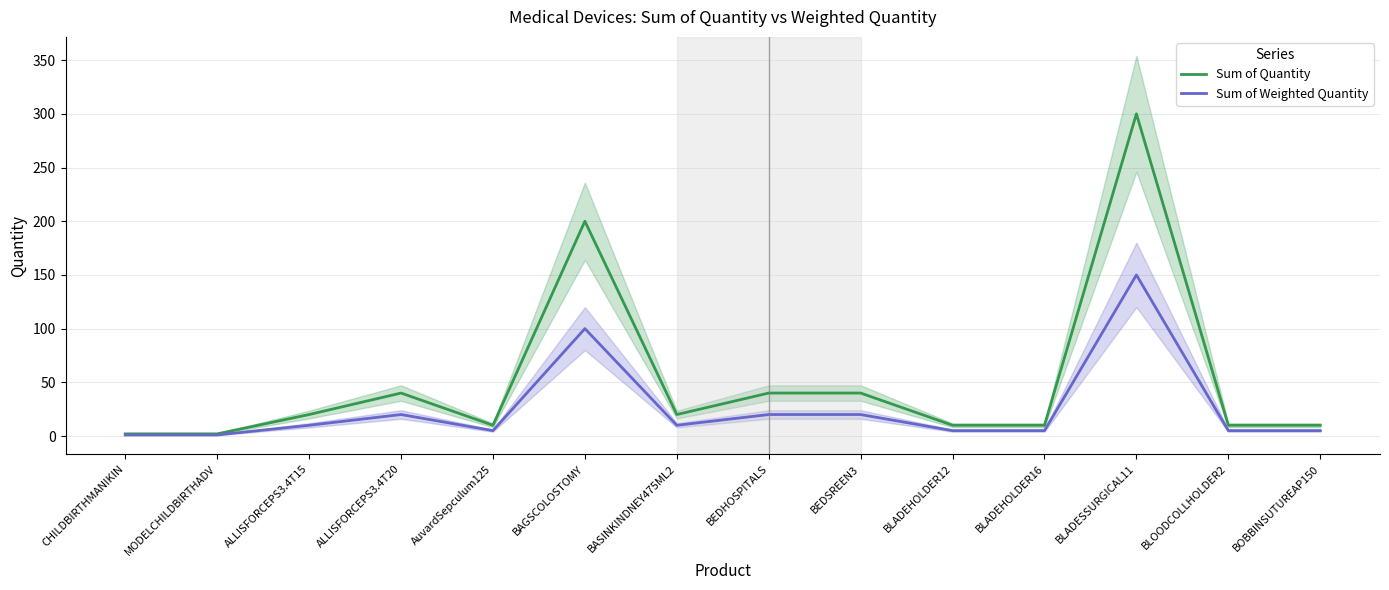

Does the chart display data point markers on the line(s)?

No